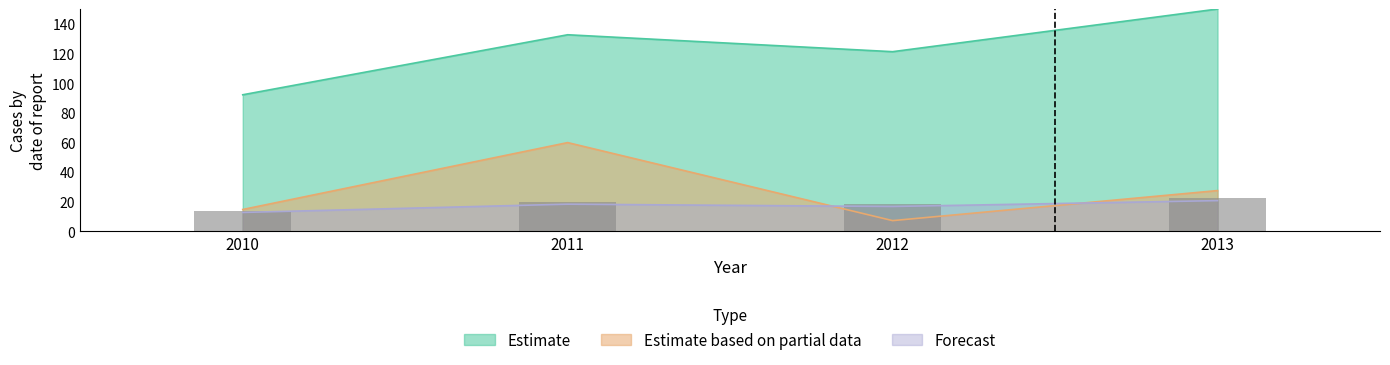

Is it true that the value at 2010 is 13.8?

True